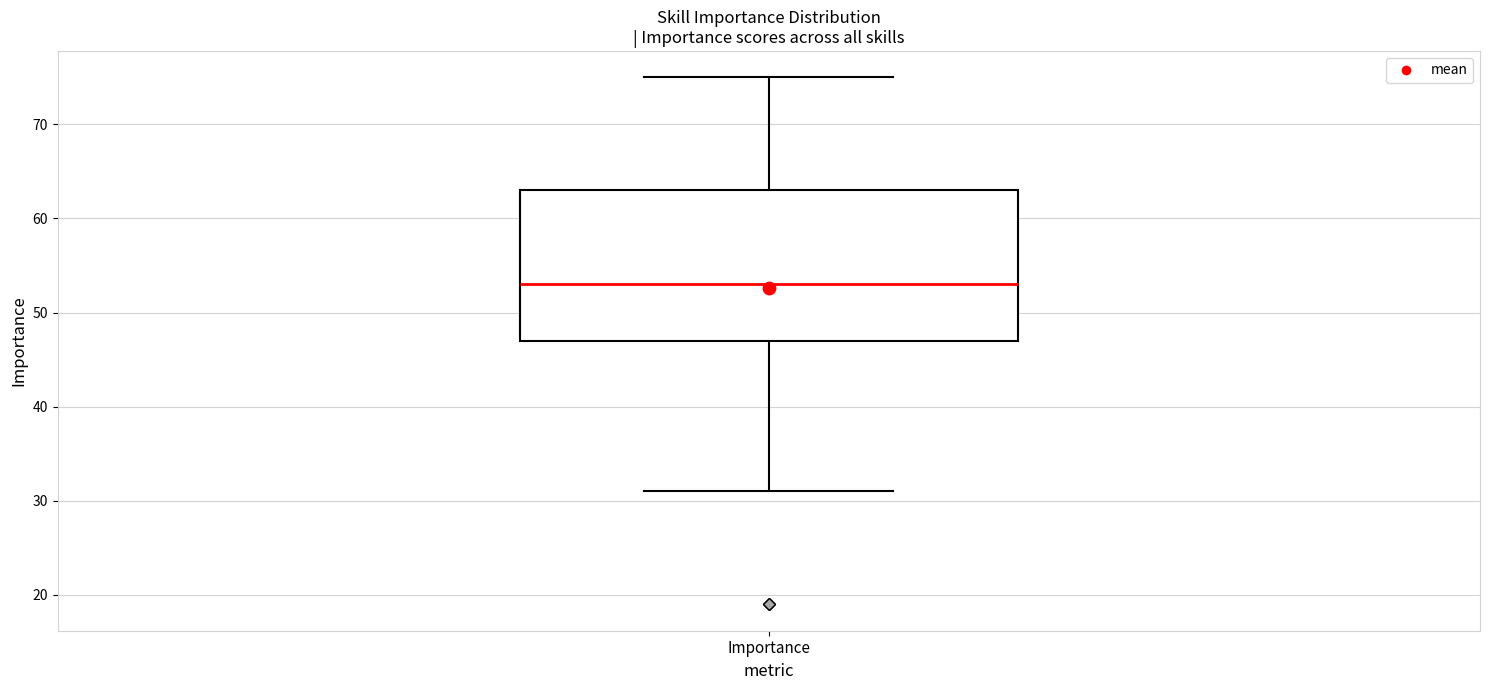

Read this box plot against the y-axis: the position of the median line, the range covered by the box, and the ends of both whiskers. The values are not printed on the chart, so give them approximately, as read against the axis.

median 53, box 47 to 63, whiskers 31 to 75